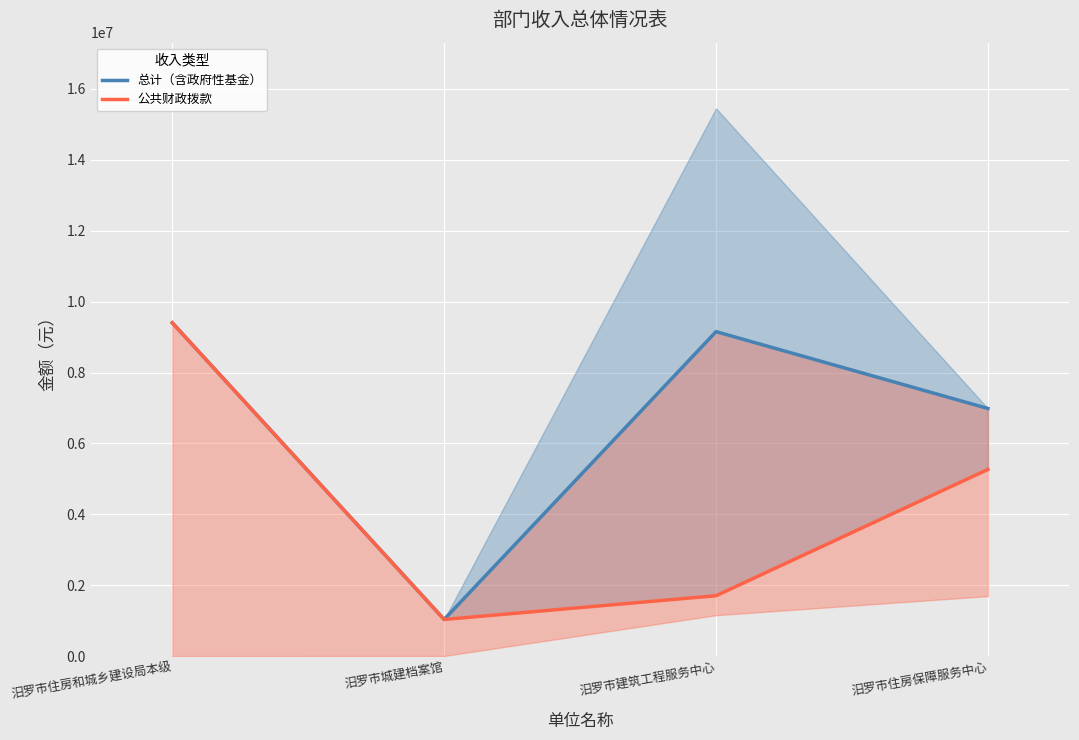

Reading left to right, list all the values displayed in this chart.

总计（含政府性基金）: 9402909.7	1031529.5	9152919.9	6984758.7
公共财政拨款: 9402785.7	1031225.5	1701195.9	5265298.7